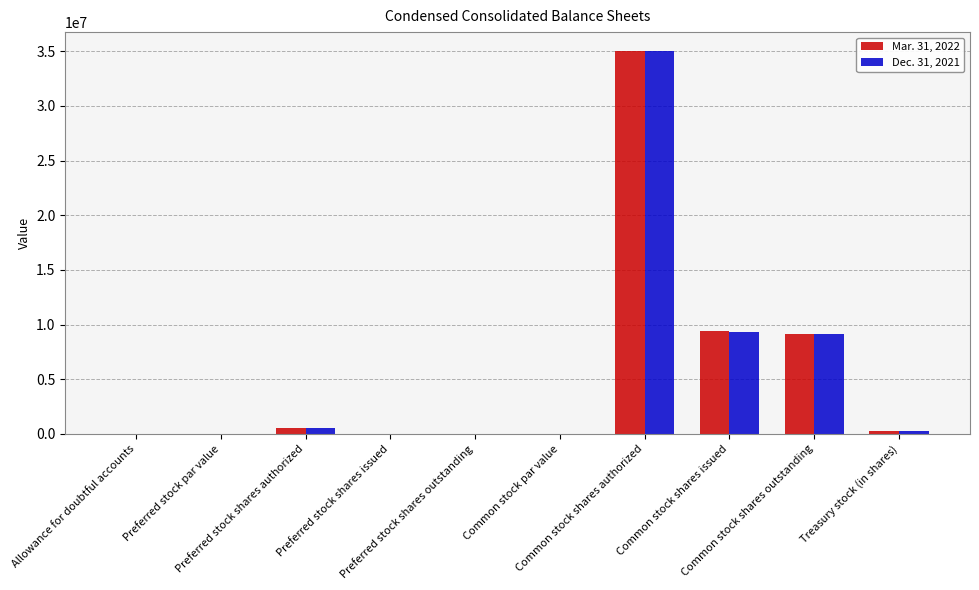

What is the maximum value shown in the chart?

35000000